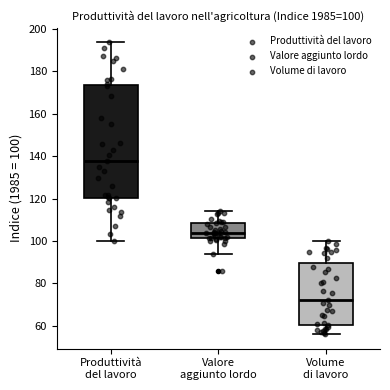

Which box has the lowest median line?

Volume di lavoro